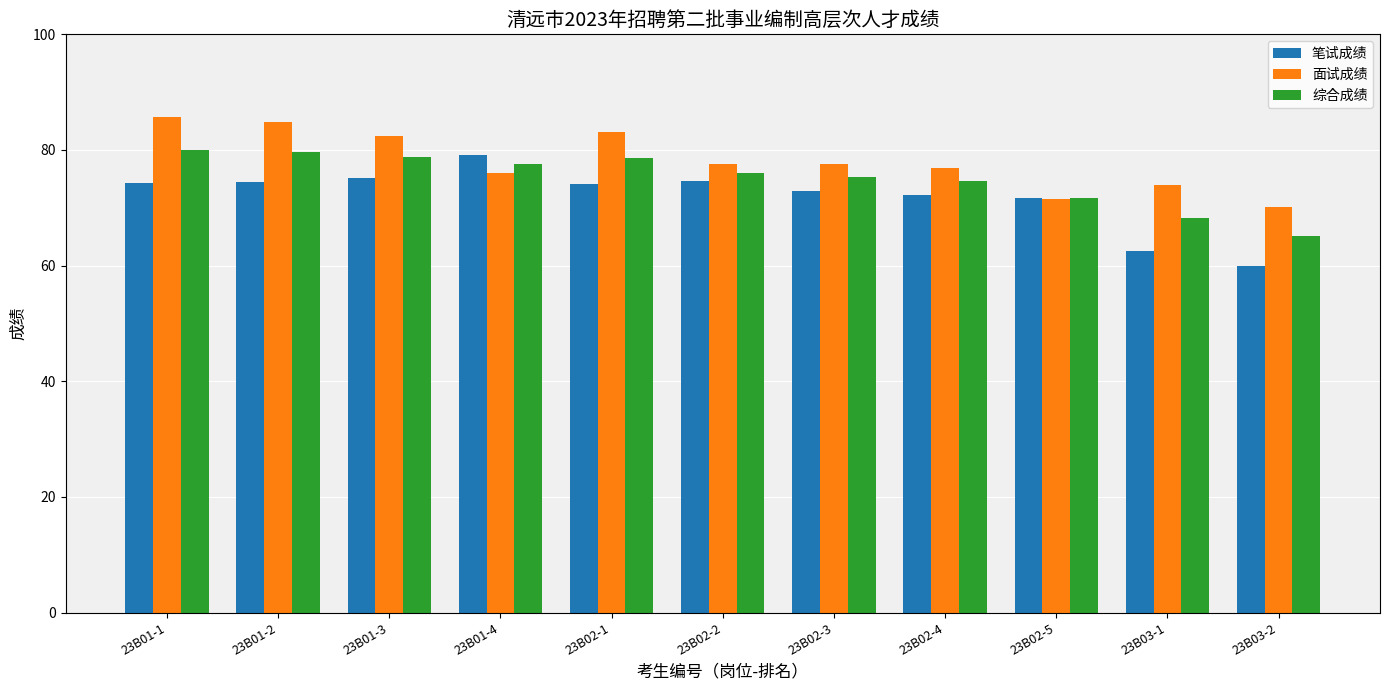

What is the maximum value shown in the chart?

85.7